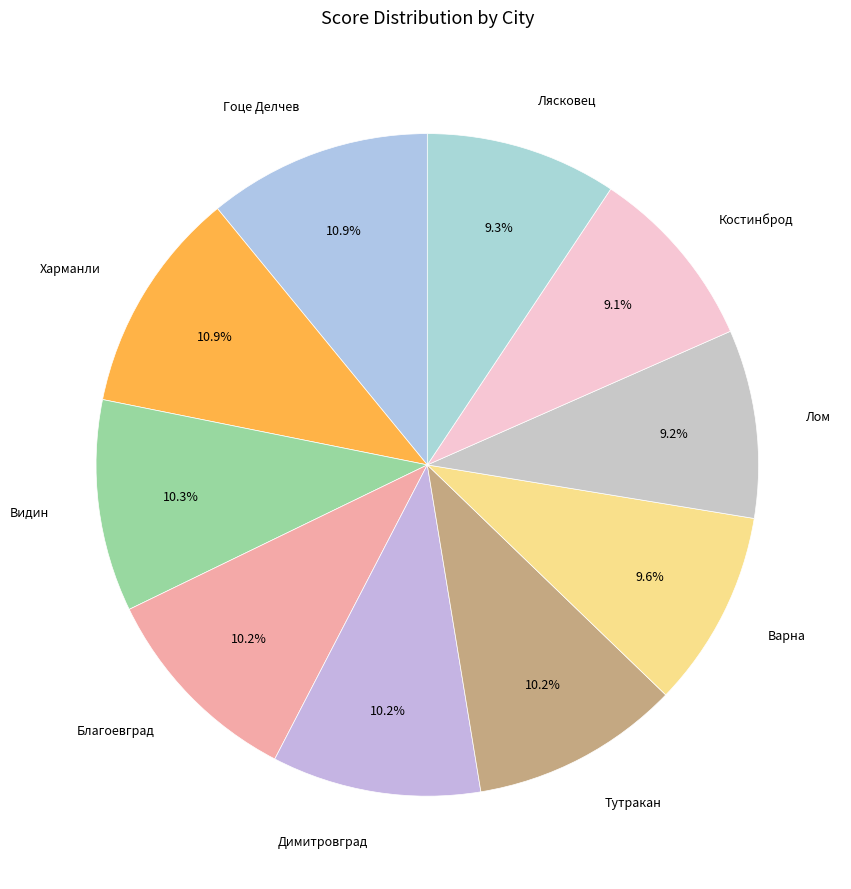

Is the sum of Димитровград and Харманли greater than half?

No